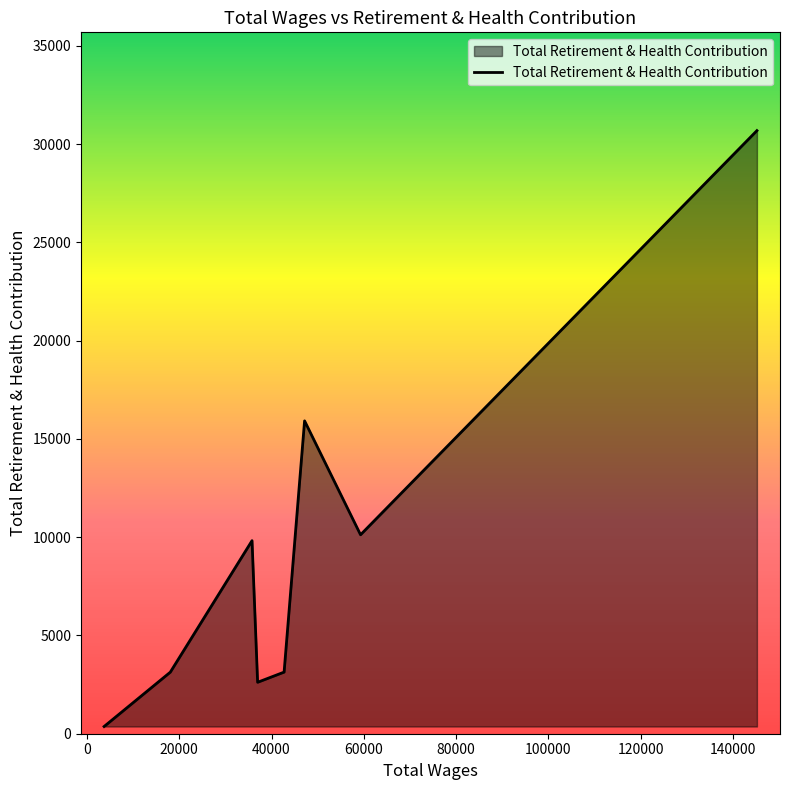

How many interior local peaks (higher than both neighbors) does the data have?

2